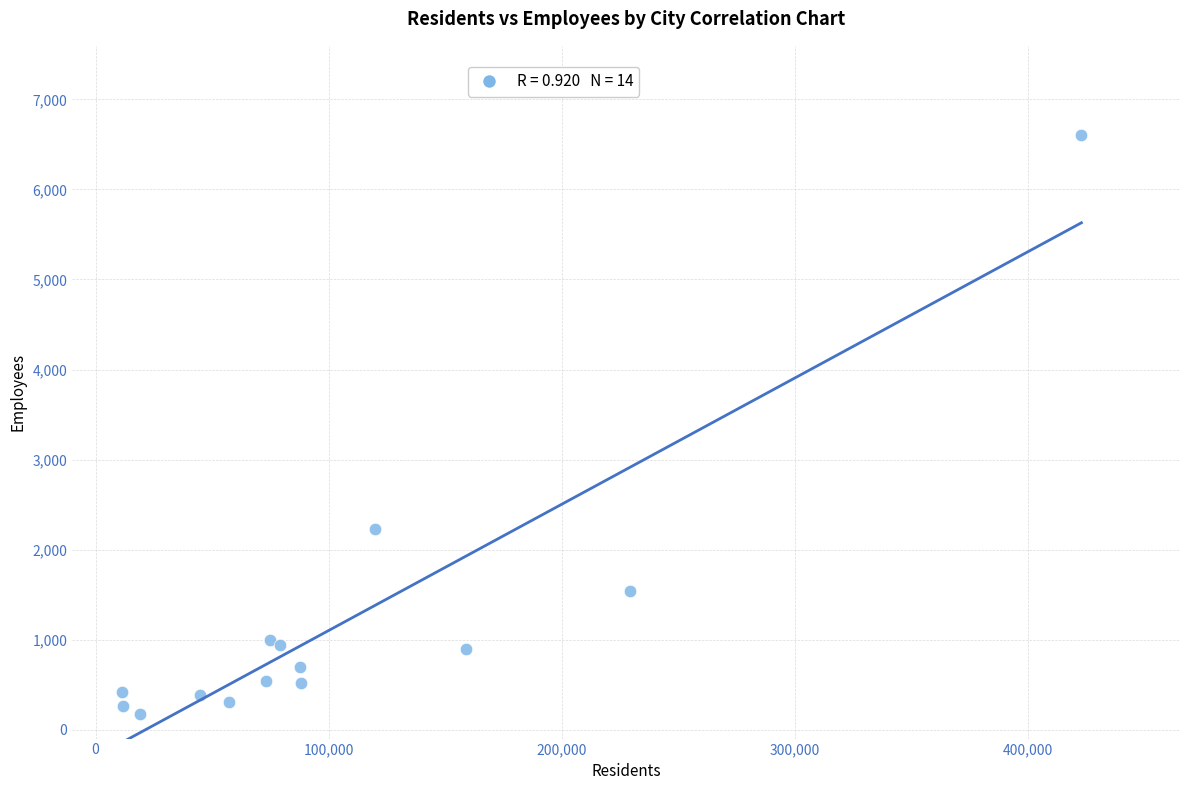

What Y value in the scatter plot is closest to 3388?

2230